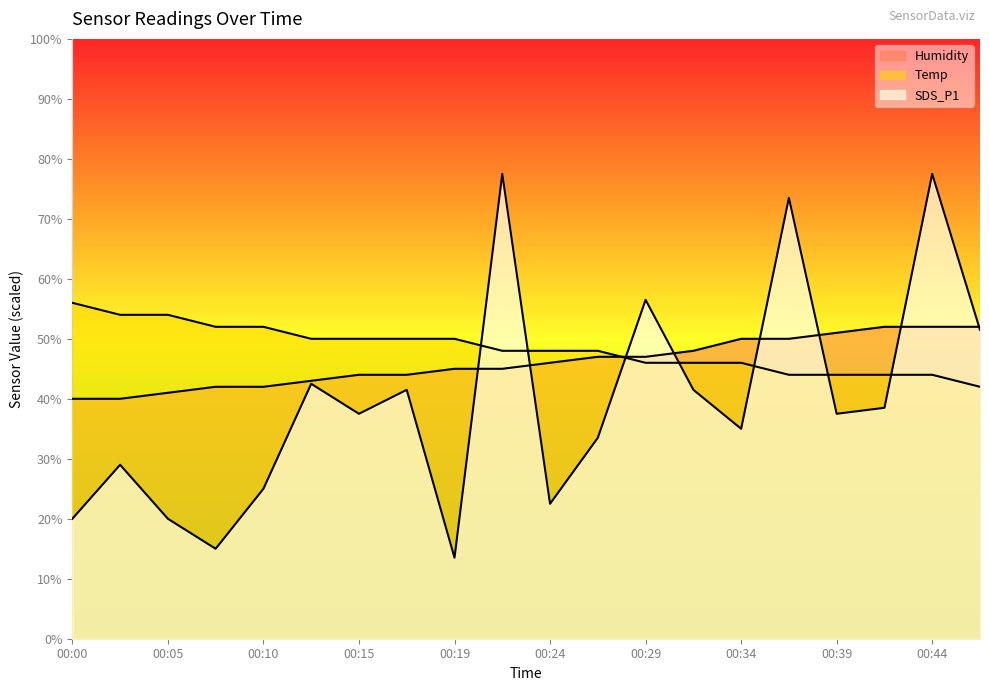

Rank the series by their average value, from lowest to highest.

SDS_P1, Humidity, Temp